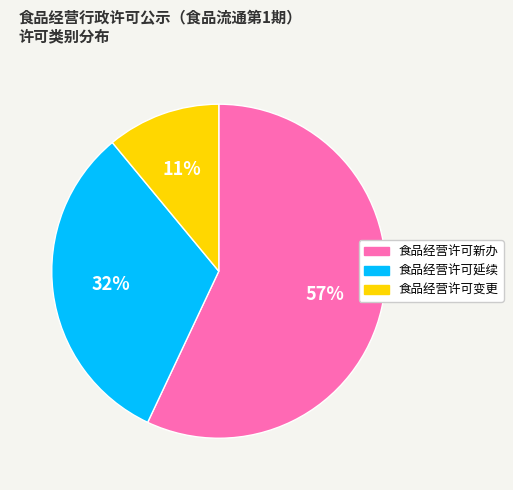

Which category accounts for the majority?

食品经营许可新办